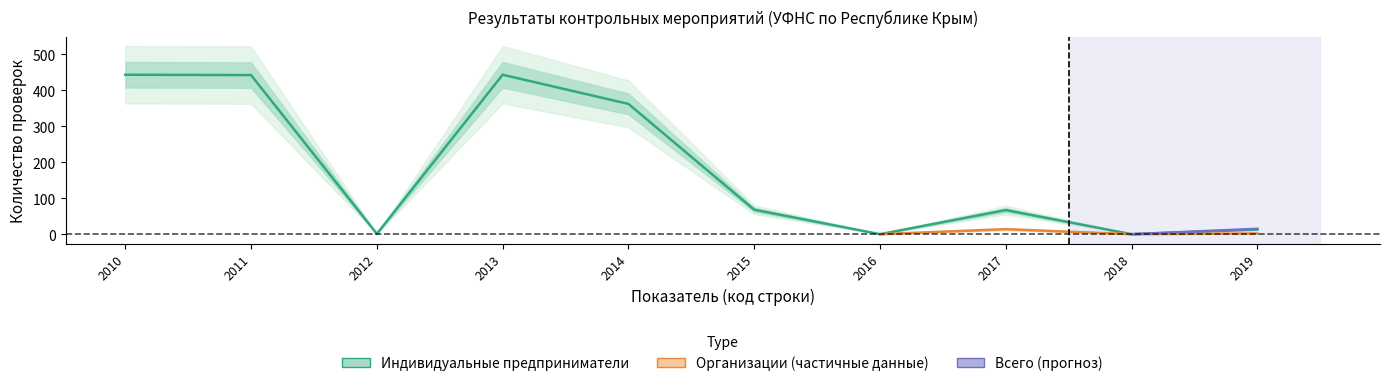

How many categories are shown in the chart?

10